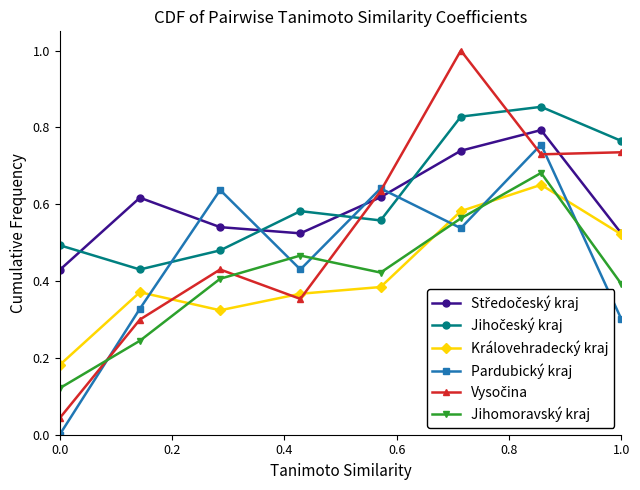

After their last crossing, which series has the higher values: Královehradecký kraj or Pardubický kraj?

Královehradecký kraj